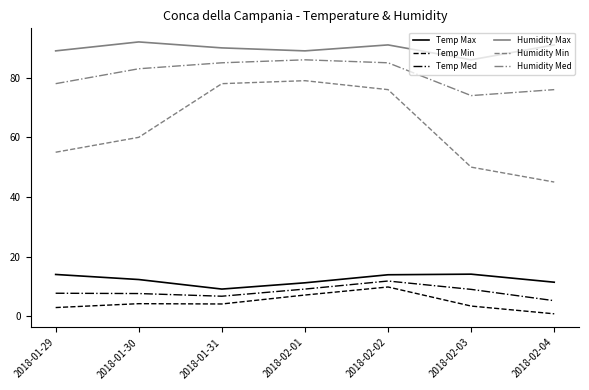

What position from the left is 2018-01-31?

3